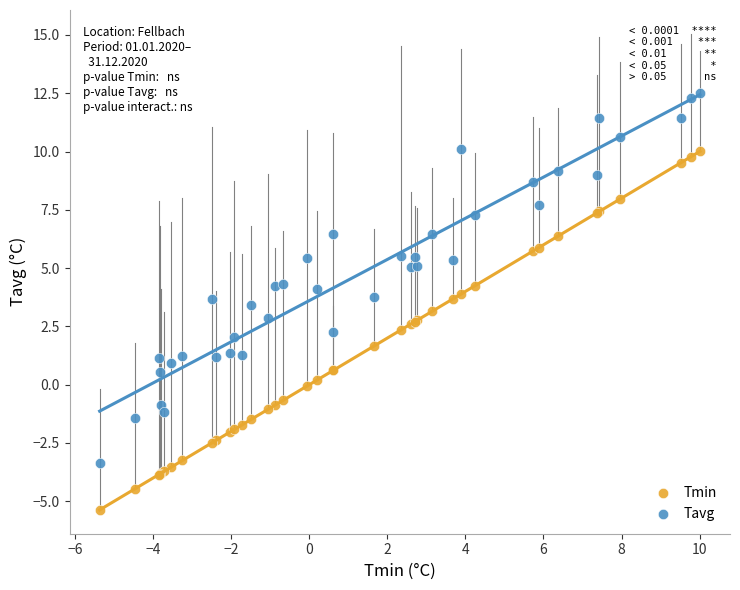

What are all the series names shown in the legend?

Tmin, Tavg